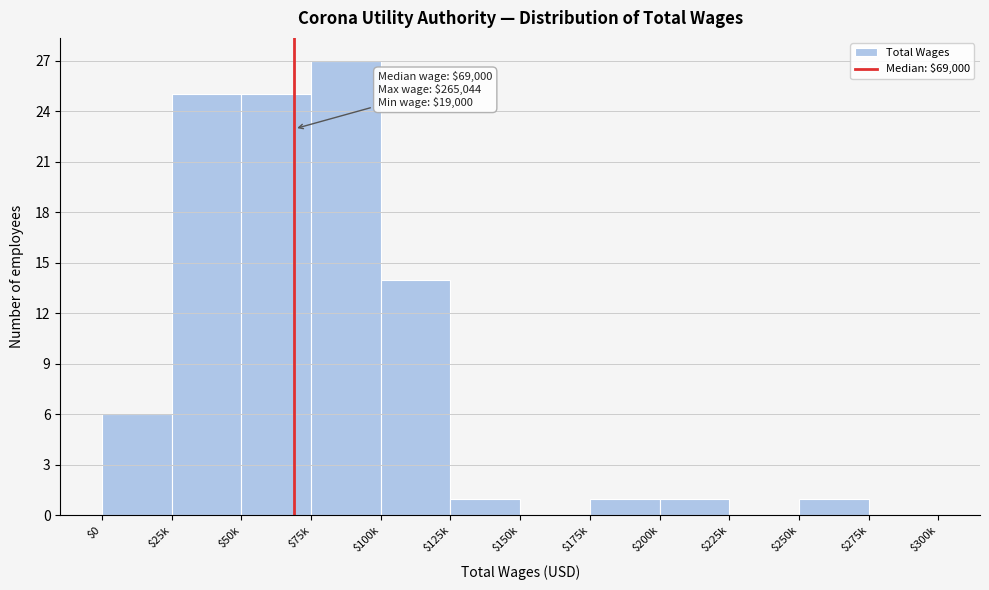

What is the sum of all values?

101